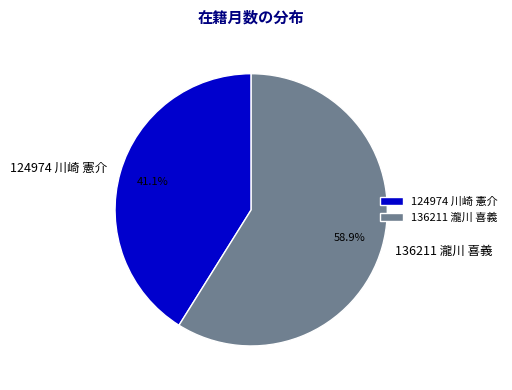

Approximately how many times larger is the value at 124974 川崎 憲介 compared to 136211 瀧川 喜義?

0.7